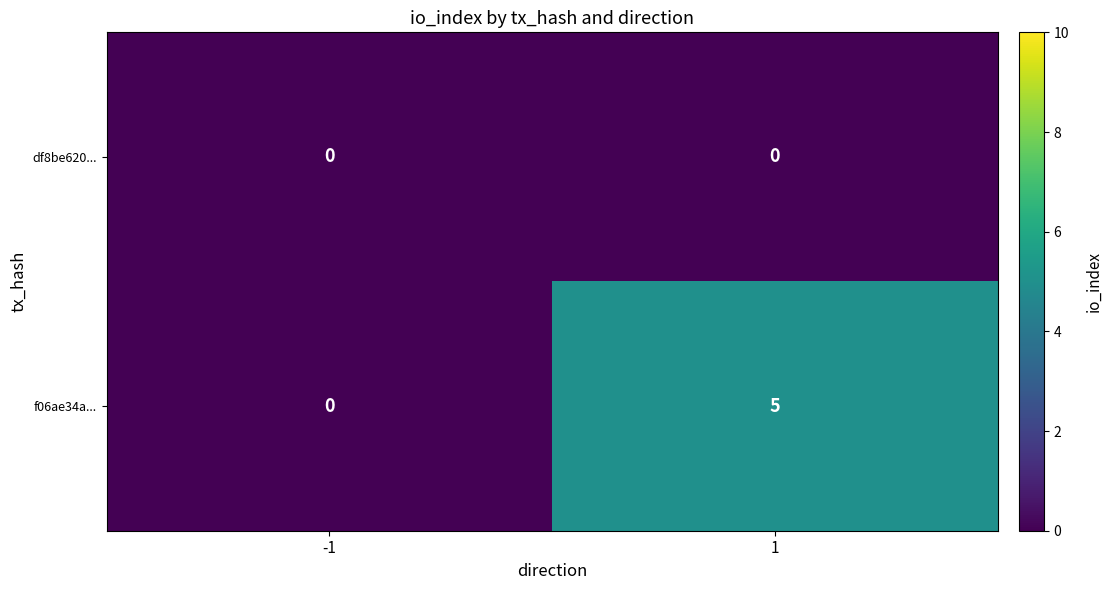

Rank the series by their average value, from highest to lowest.

f06ae34a..., df8be620...